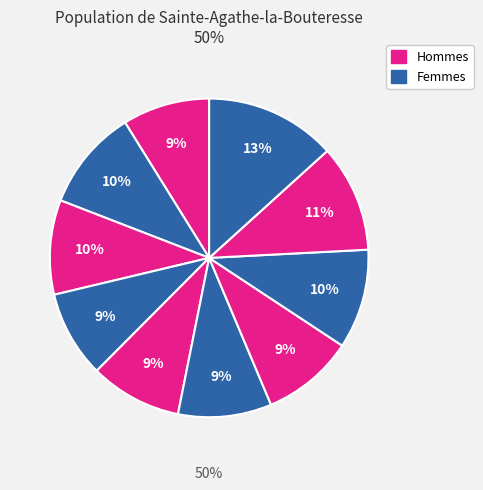

Is it true that pct55 is 9% of the pie?

True